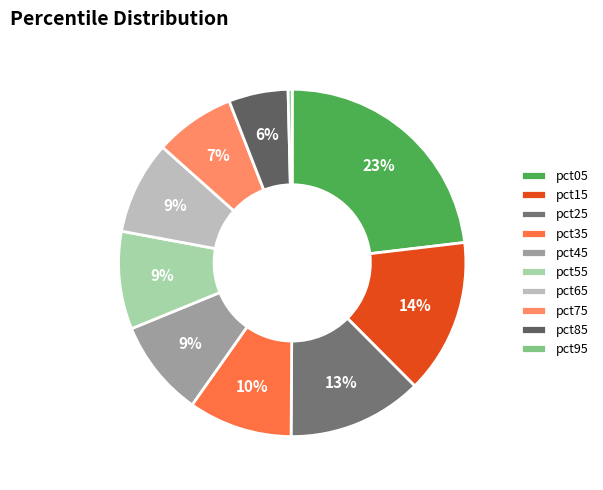

To the nearest percent, what is the difference between the largest and smallest slice percentages?

23%